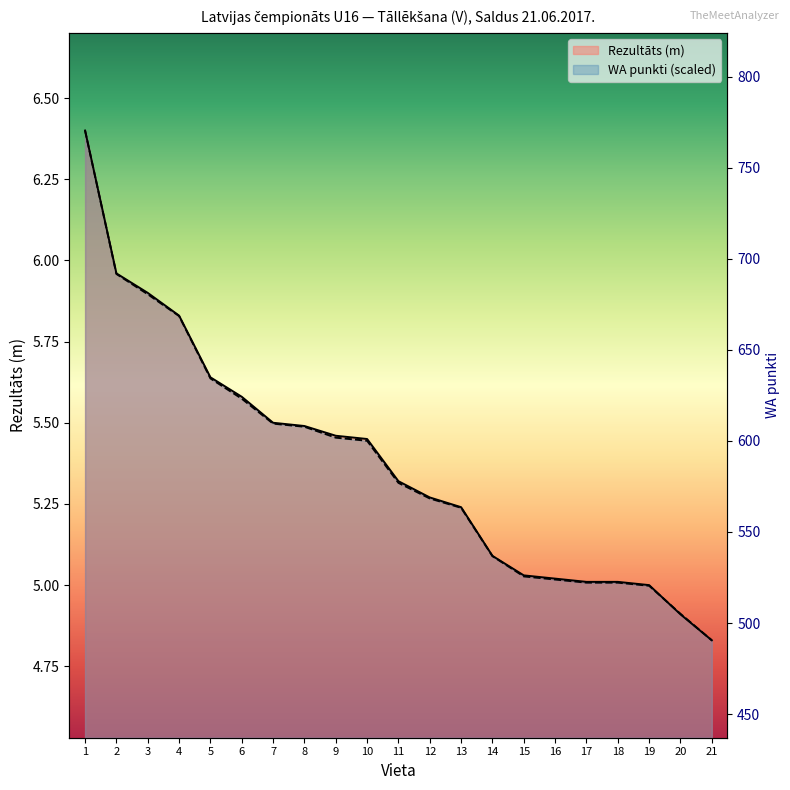

At which category is the sum across all series the highest?

1